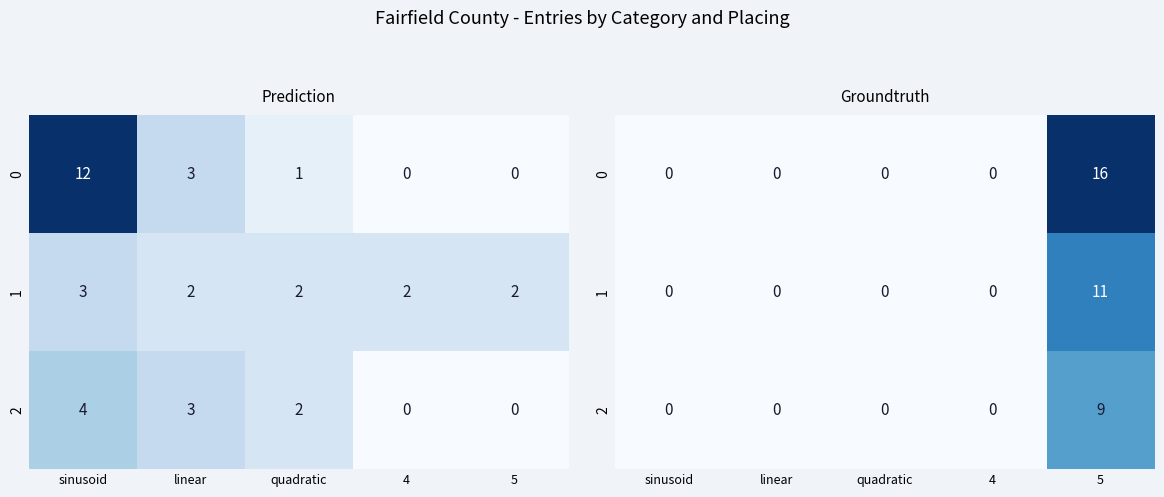

Rank the categories by 2 value from lowest to highest.

sinusoid, linear, quadratic, 4, 5